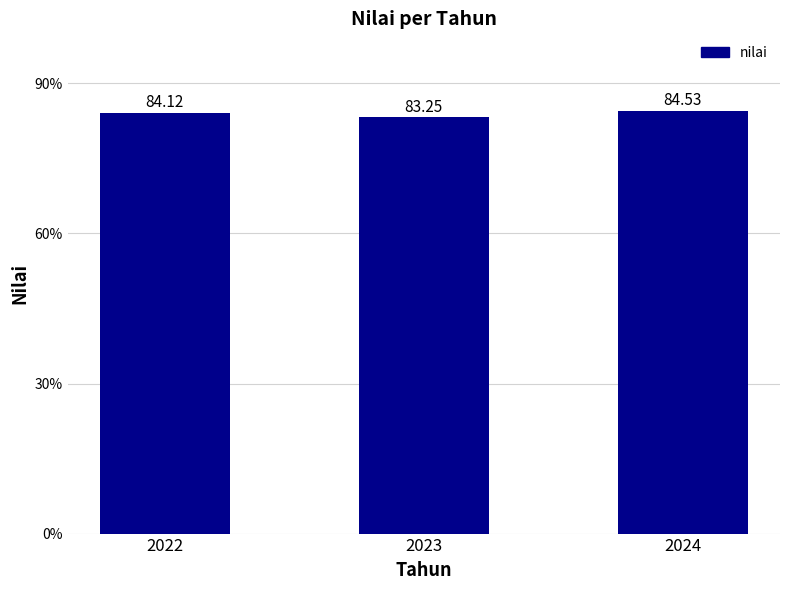

What is the sum of all values?

251.9